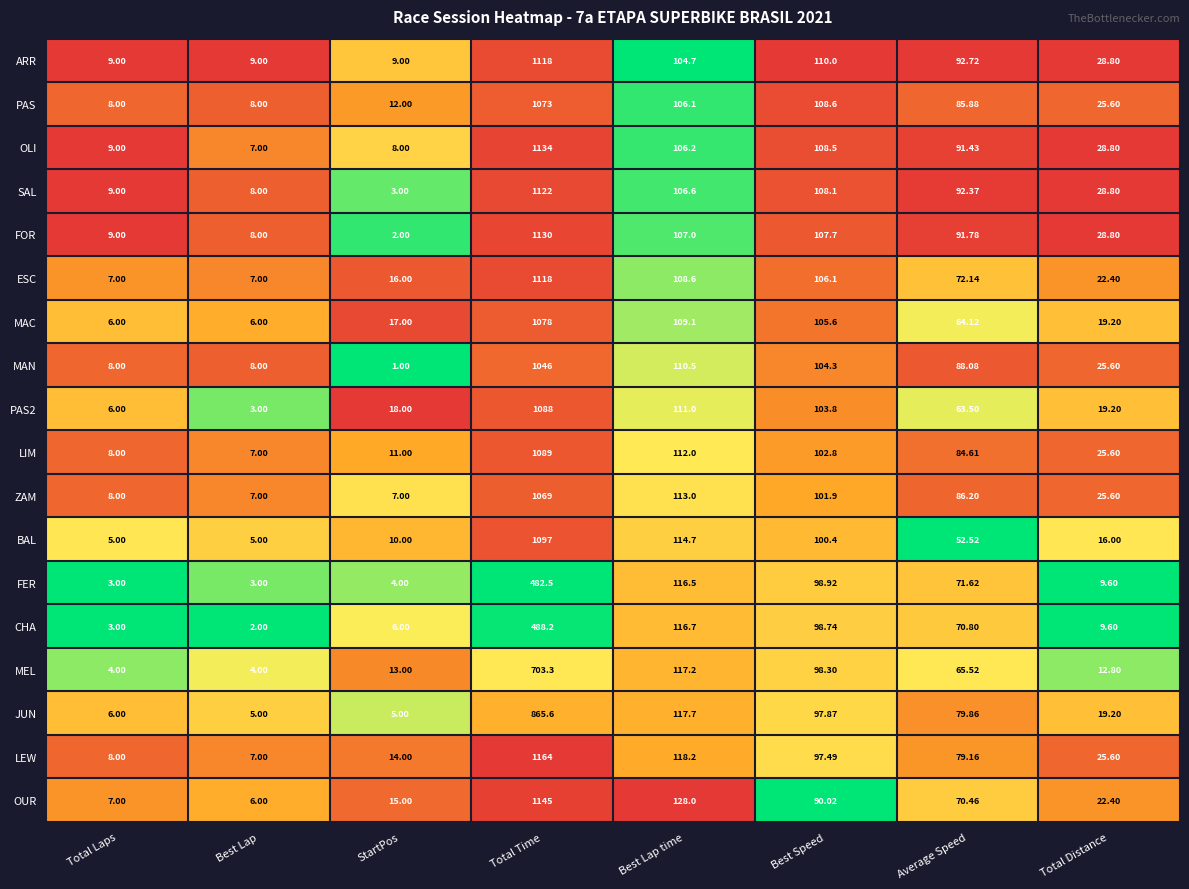

Which category has the highest value across all series?

Total Time